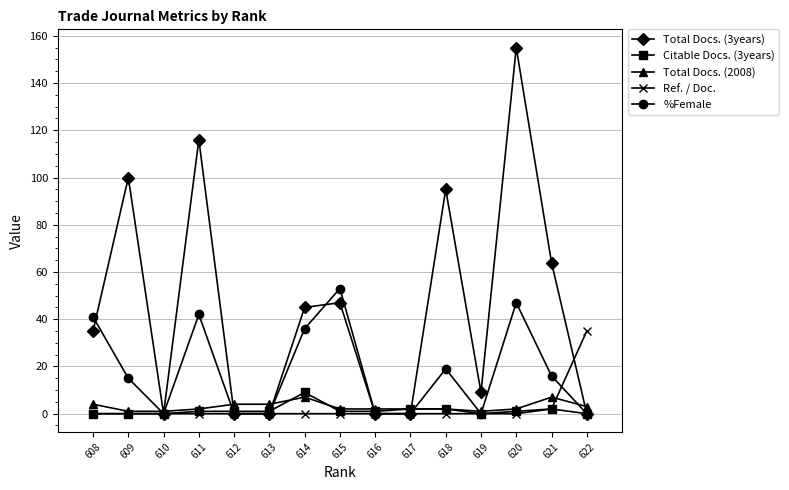

How many intersections are there between Total Docs. (3years) and Total Docs. (2008)?

7